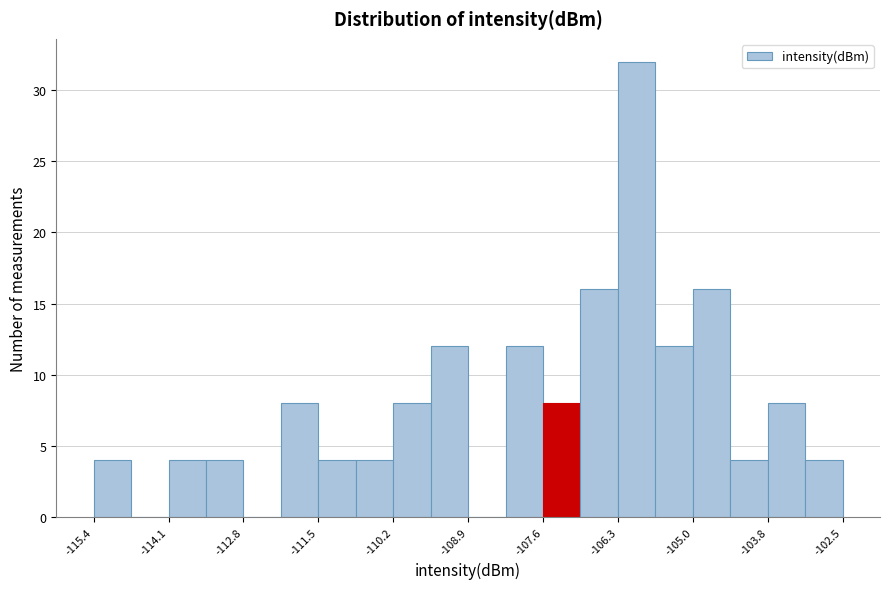

Read against the x-axis, roughly where is the centre of the tallest bar?

-106.0